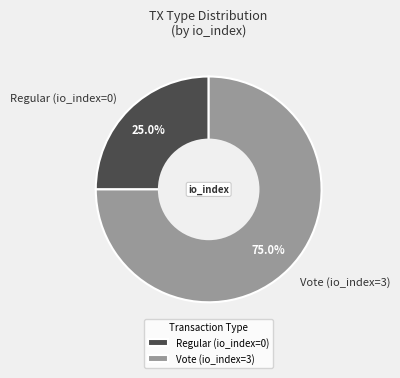

How many segments does this pie chart have?

2